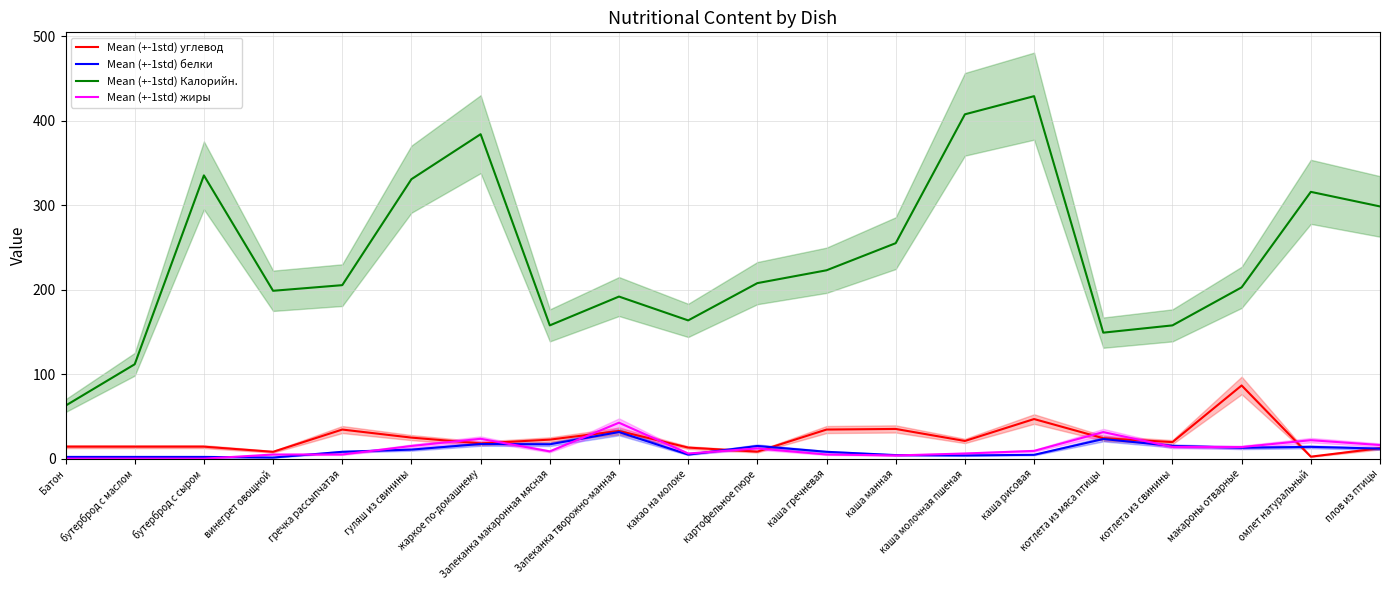

True or false: Mean (+-1std) углевод and Mean (+-1std) Калорийн. intersect in this chart.

False